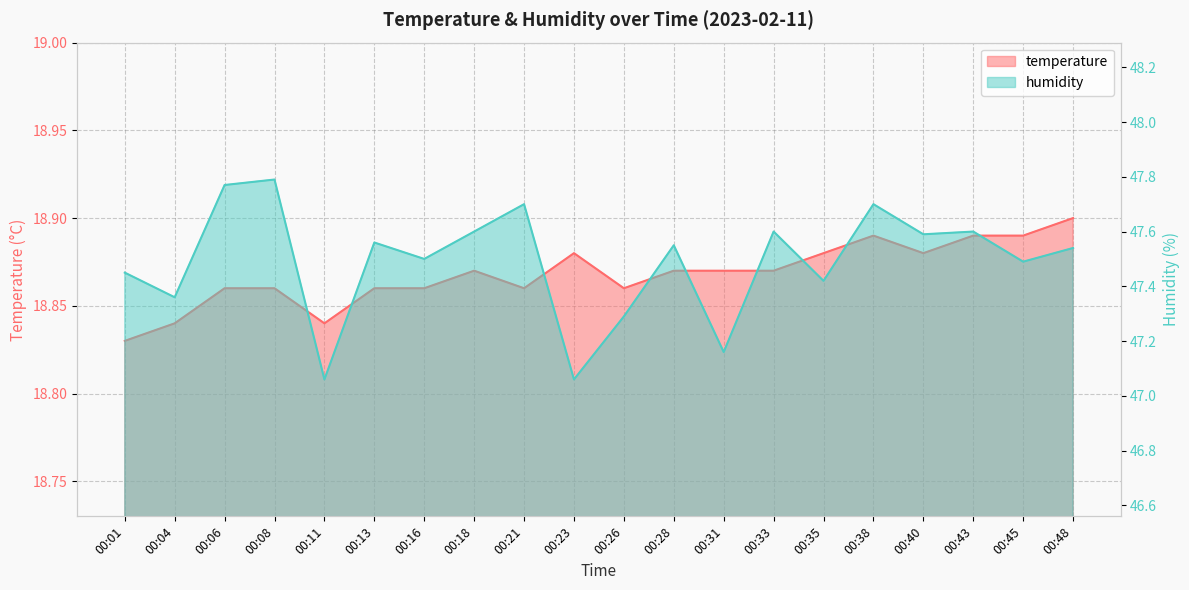

What is the approximate value of temperature at 00:48?

18.9